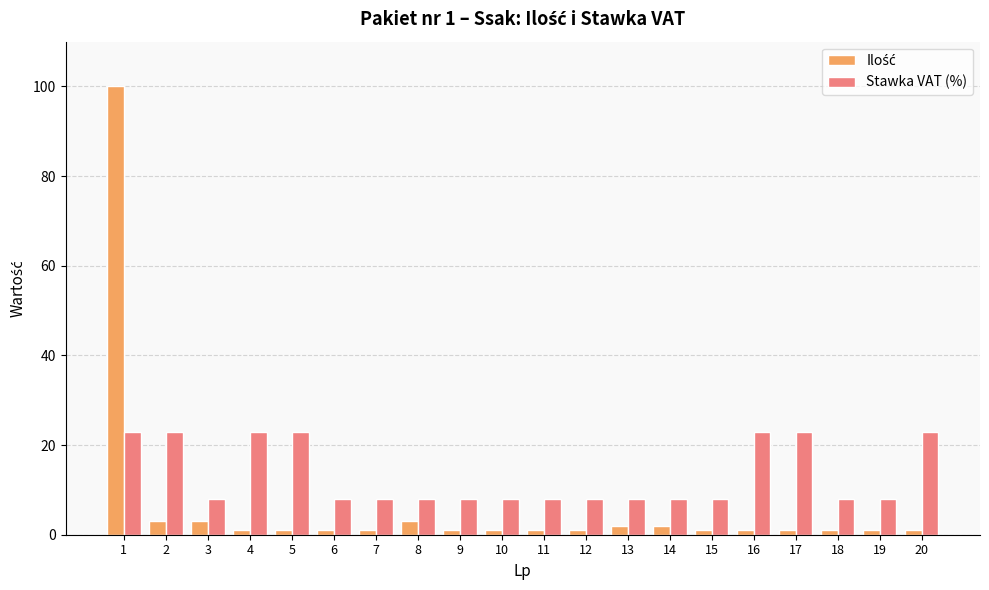

Which series has the largest total across all categories?

Stawka VAT (%)